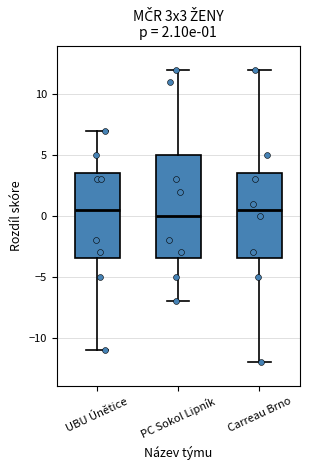

Comparing the boxes themselves (not the whiskers), which one is the tallest?

PC Sokol Lipník